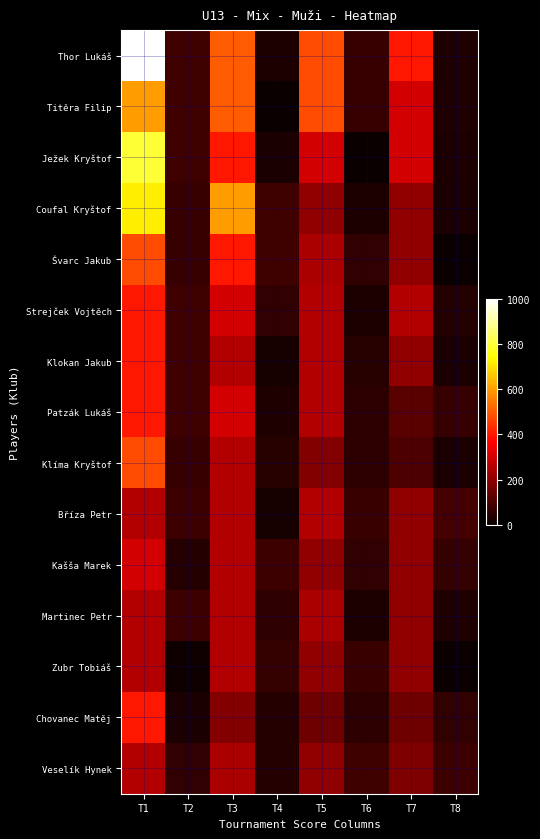

Reading left to right, what are all the values shown in this chart?

Thor Lukáš: T1=1000	T2=80	T3=500	T4=28	T5=480	T6=67	T7=400	T8=33
Titěra Filip: T1=600	T2=80	T3=500	T4=2	T5=480	T6=67	T7=300	T8=33
Ježek Kryštof: T1=800	T2=80	T3=400	T4=24	T5=300	T6=2	T7=300	T8=28
Coufal Kryštof: T1=720	T2=67	T3=600	T4=80	T5=200	T6=28	T7=200	T8=24
Švarc Jakub: T1=480	T2=67	T3=400	T4=80	T5=240	T6=60	T7=200	T8=2
Strejček Vojtěch: T1=400	T2=80	T3=300	T4=60	T5=250	T6=29	T7=250	T8=39
Klokan Jakub: T1=400	T2=80	T3=250	T4=20	T5=250	T6=43	T7=200	T8=24
Patzák Lukáš: T1=400	T2=80	T3=300	T4=34	T5=250	T6=53	T7=120	T8=67
Klíma Kryštof: T1=480	T2=67	T3=250	T4=45	T5=180	T6=51	T7=100	T8=25
Bříza Petr: T1=250	T2=77	T3=250	T4=21	T5=250	T6=72	T7=200	T8=86
Kašša Marek: T1=300	T2=41	T3=250	T4=78	T5=200	T6=61	T7=200	T8=64
Martinec Petr: T1=250	T2=76	T3=250	T4=57	T5=240	T6=31	T7=200	T8=33
Zubr Tobiáš: T1=250	T2=8	T3=250	T4=64	T5=200	T6=72	T7=200	T8=3
Chovanec Matěj: T1=400	T2=24	T3=180	T4=42	T5=150	T6=53	T7=150	T8=62
Veselík Hynek: T1=250	T2=61	T3=240	T4=41	T5=200	T6=80	T7=175	T8=78